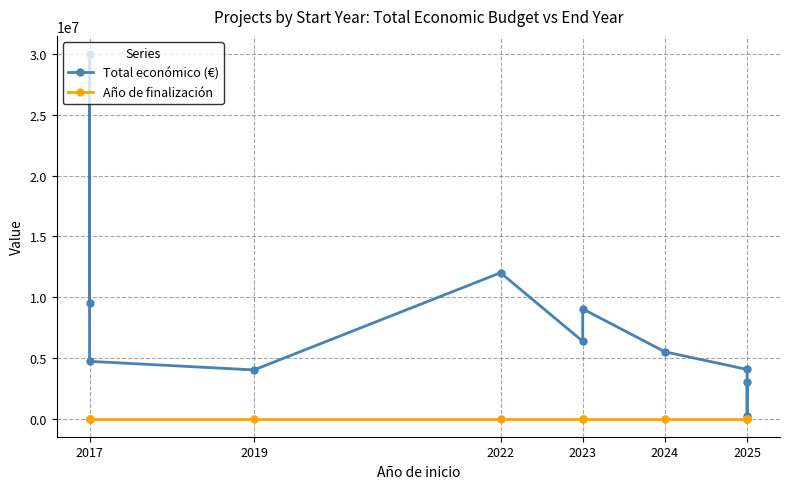

At which category does Año de finalización reach its first local peak?

2023